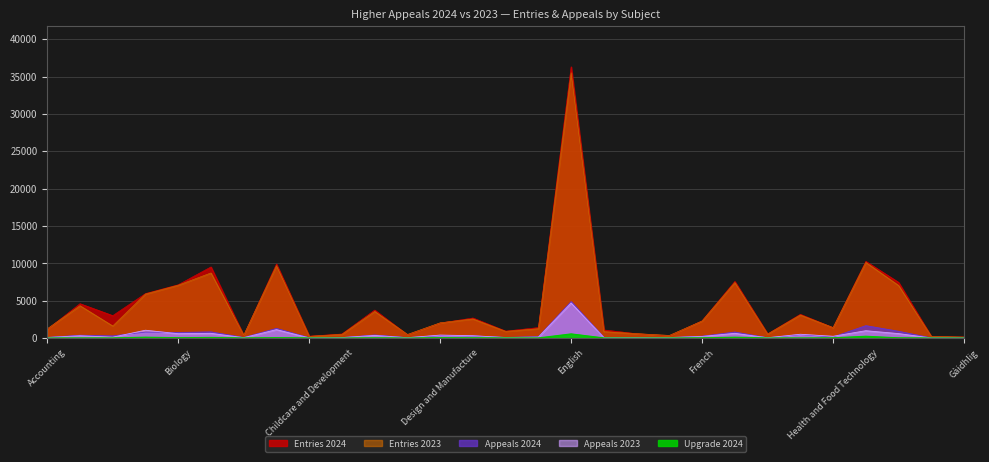

What is the label of the 18th point from the left?

English for Speakers of Other Languages